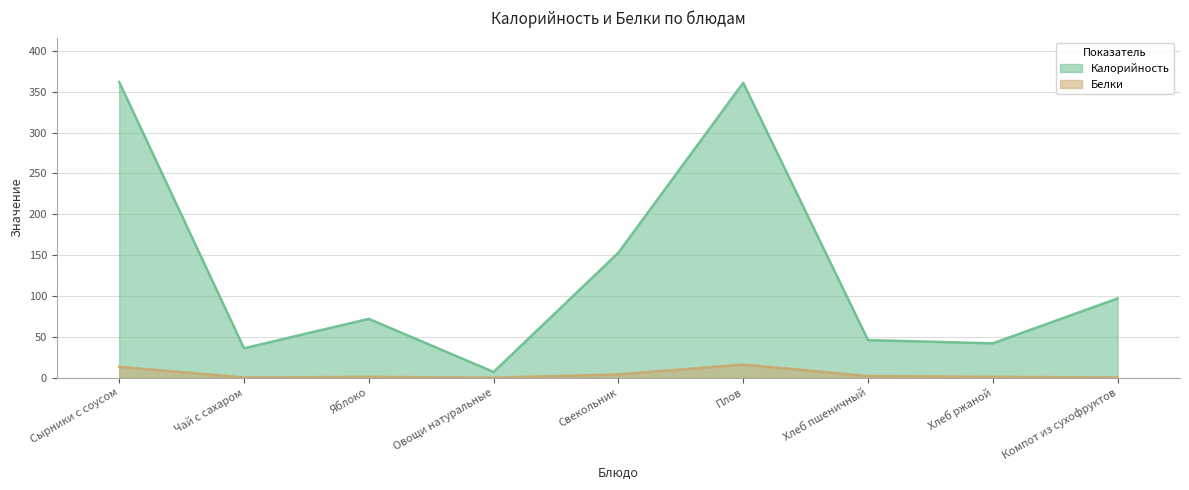

Rank the series by their average value, from highest to lowest.

Калорийность, Белки